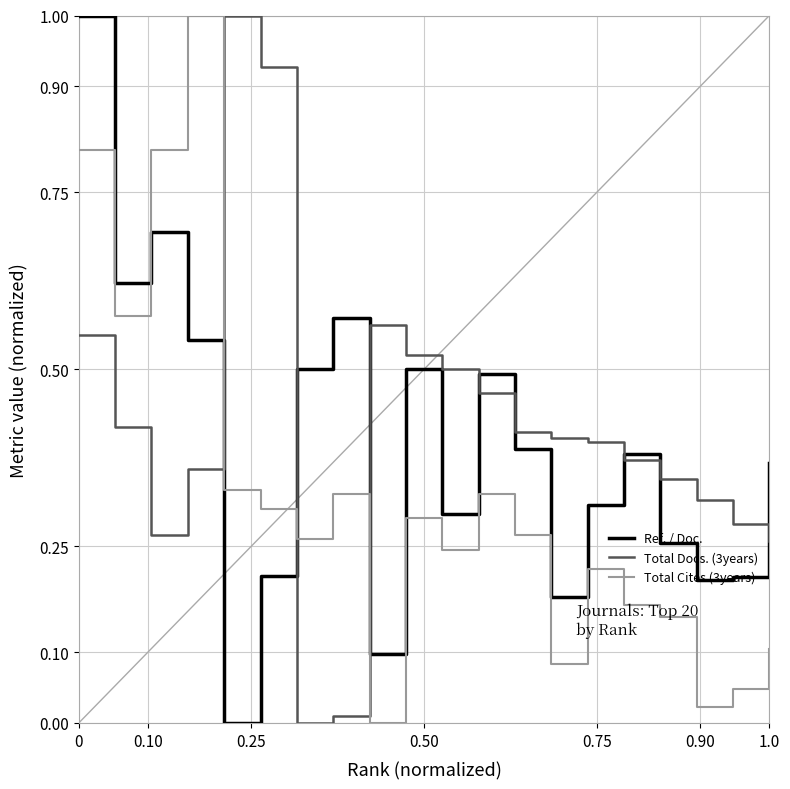

Which series ends up on top after the final intersection of Total Cites (3years) and Total Docs. (3years)?

Total Docs. (3years)